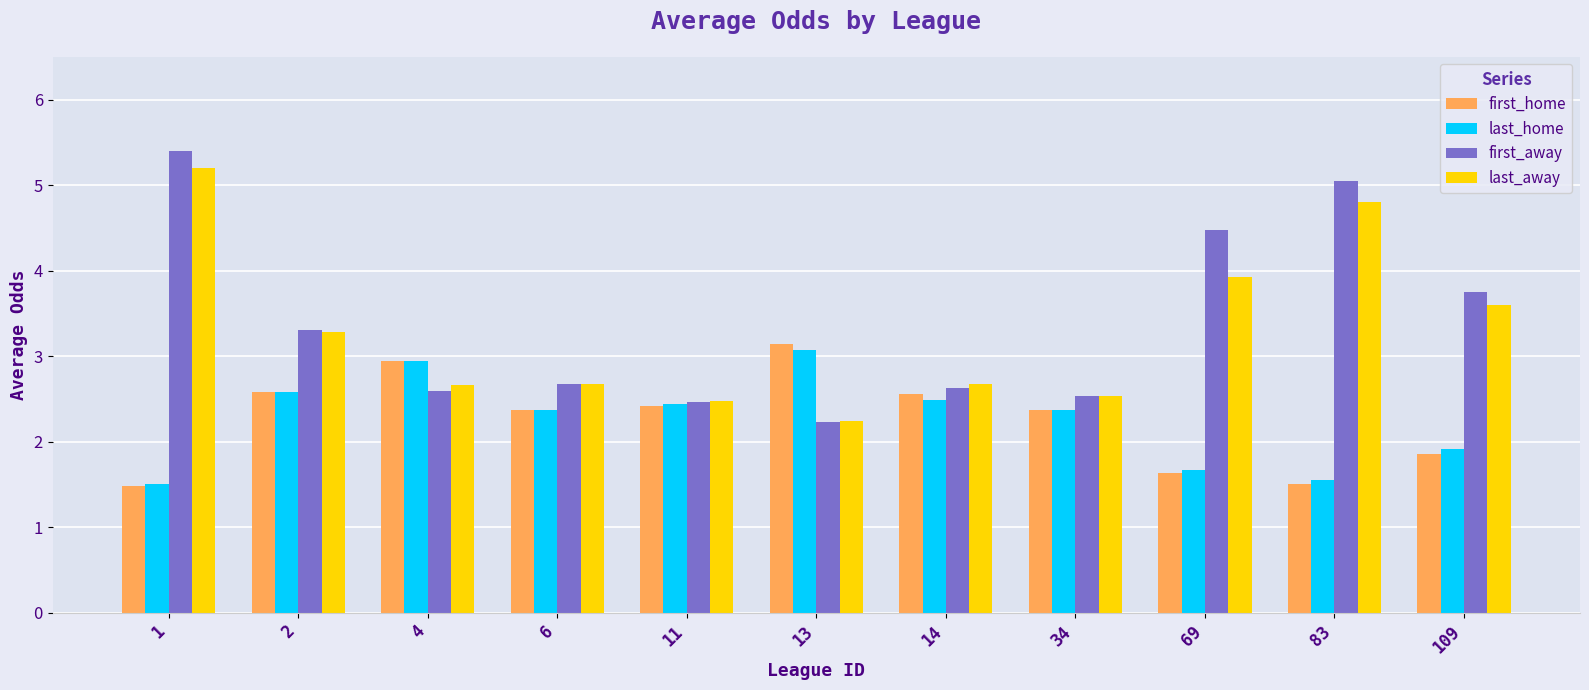

At how many categories does at least one series exceed 2?

11